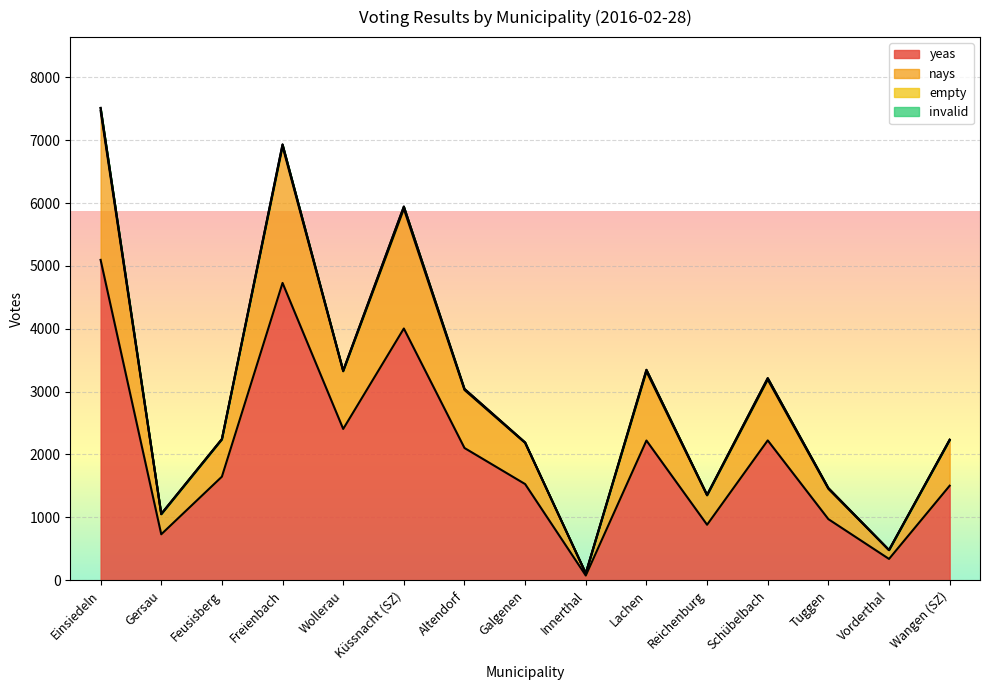

True or false: yeas has more than 2 points higher than both neighbors.

True